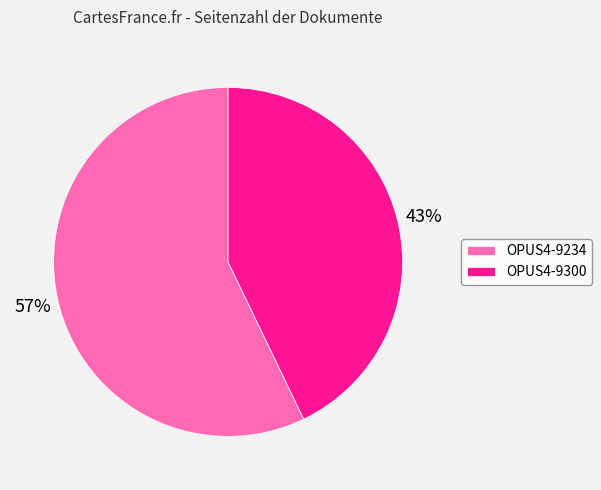

Rank the categories by value from highest to lowest.

OPUS4-9234, OPUS4-9300